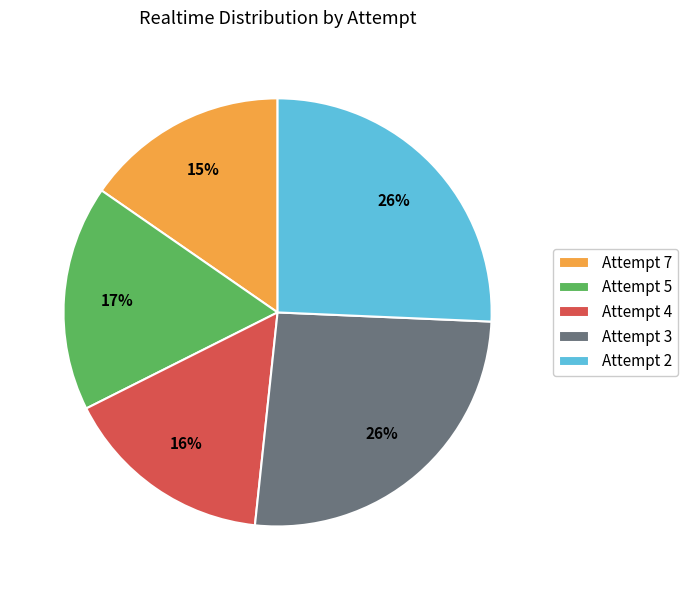

Does any single category account for the majority?

No